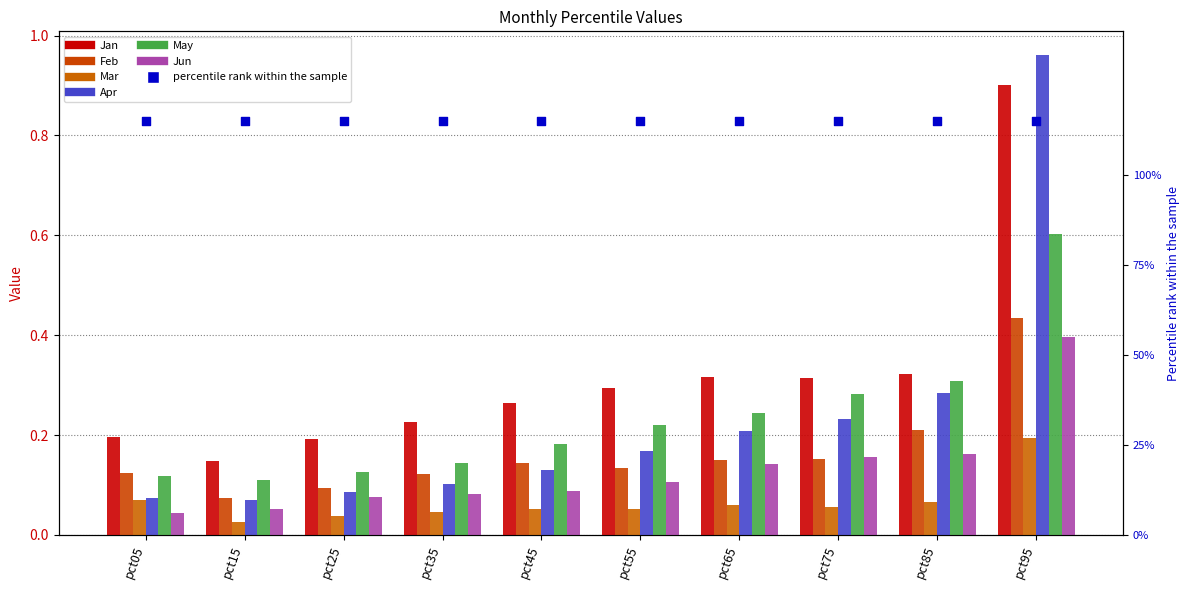

What is the total value across all series at pct25?

0.6